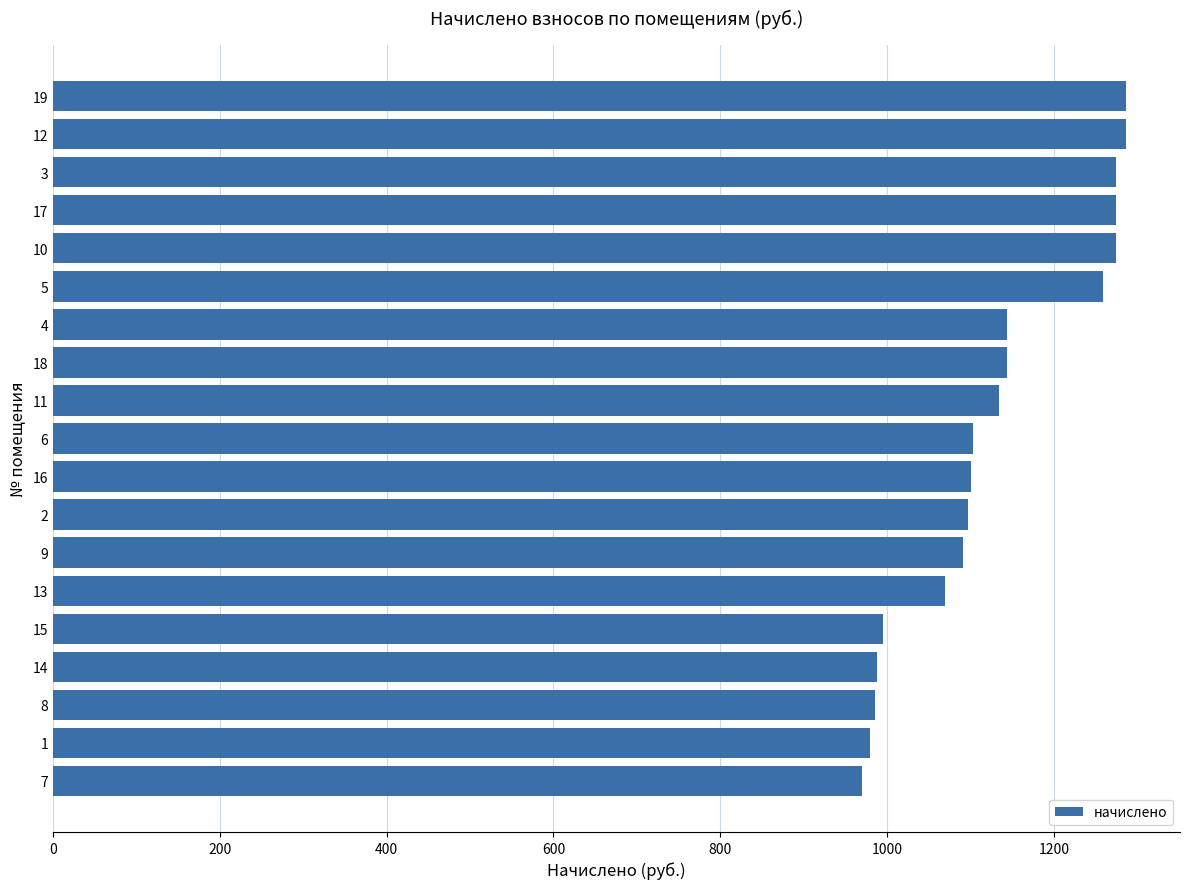

Does the chart contain stacked bars?

No